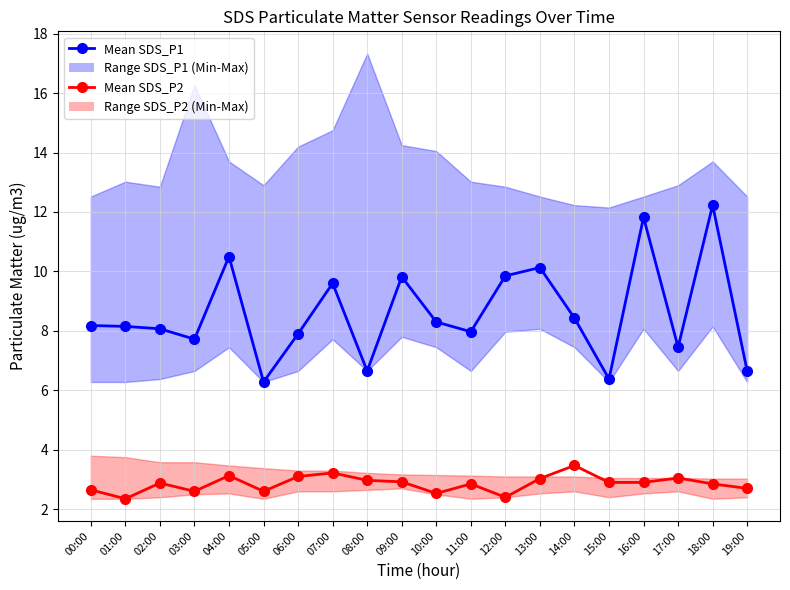

Which category has the lowest value across all series?

01:00